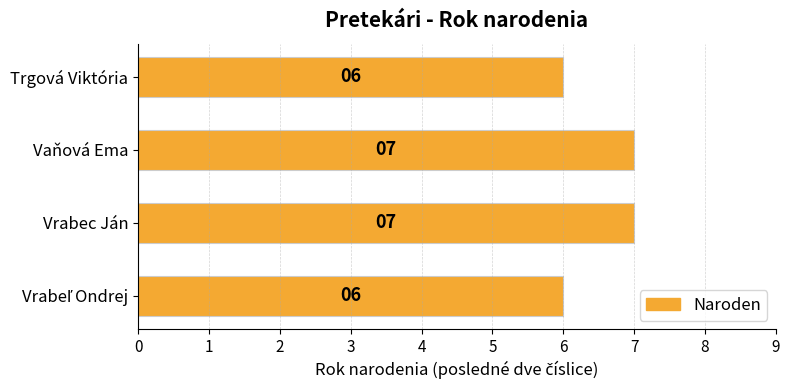

Is it true that the value at Vrabec Ján is 2?

False